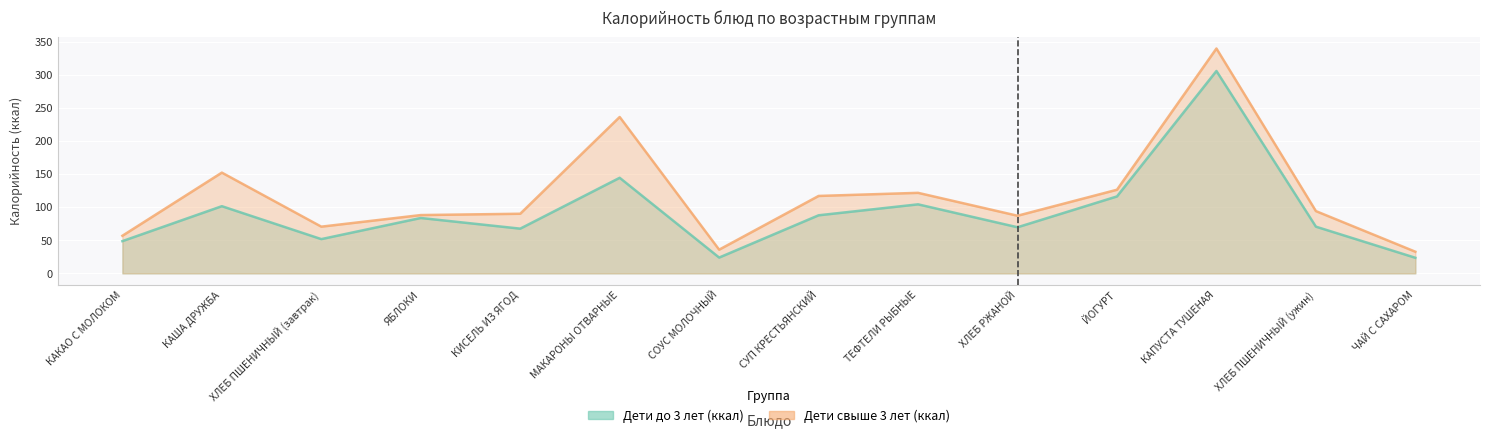

Is the value of Дети до 3 лет (ккал) at ЙОГУРТ greater than the value of Дети свыше 3 лет (ккал) at СУП КРЕСТЬЯНСКИЙ?

No